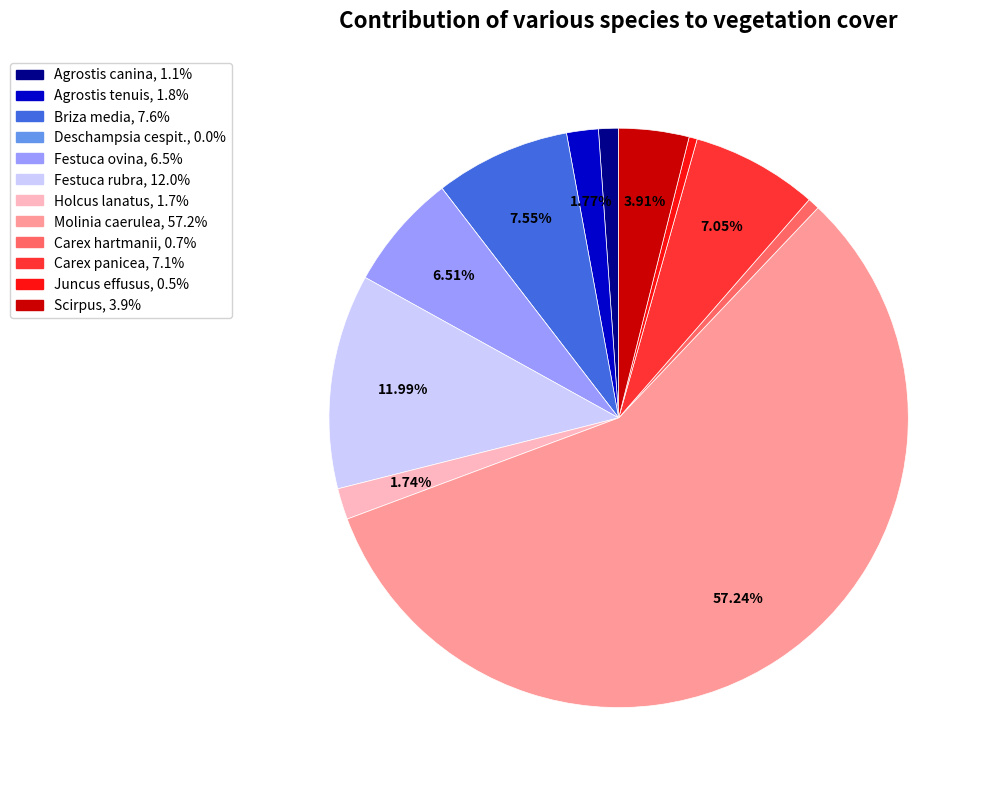

Is the sum of Holcus lanatus and Molinia caerulea greater than half?

Yes